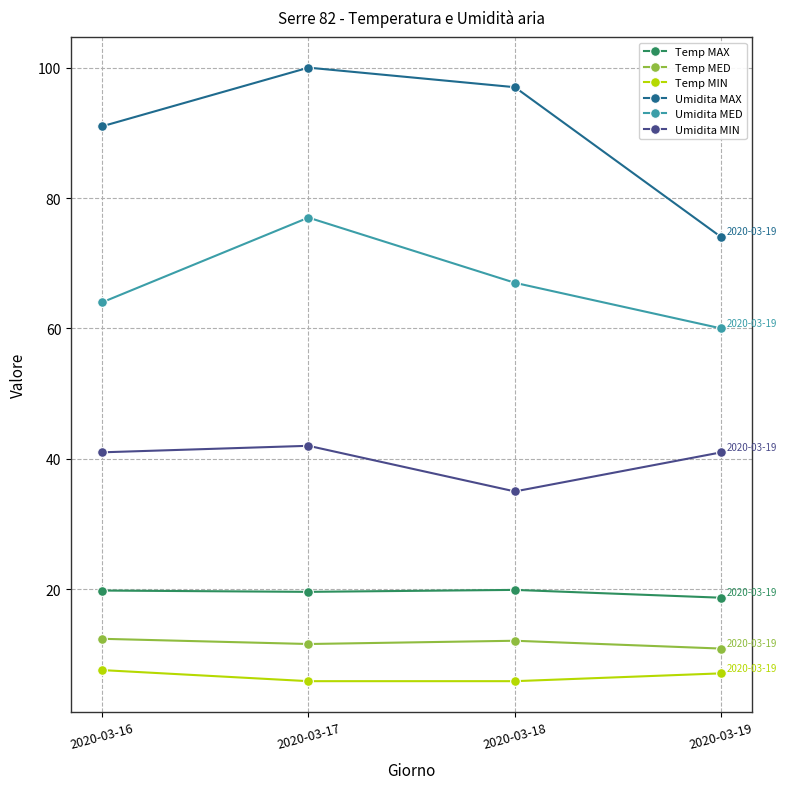

What is the sum of all Umidita MIN values?

159.0